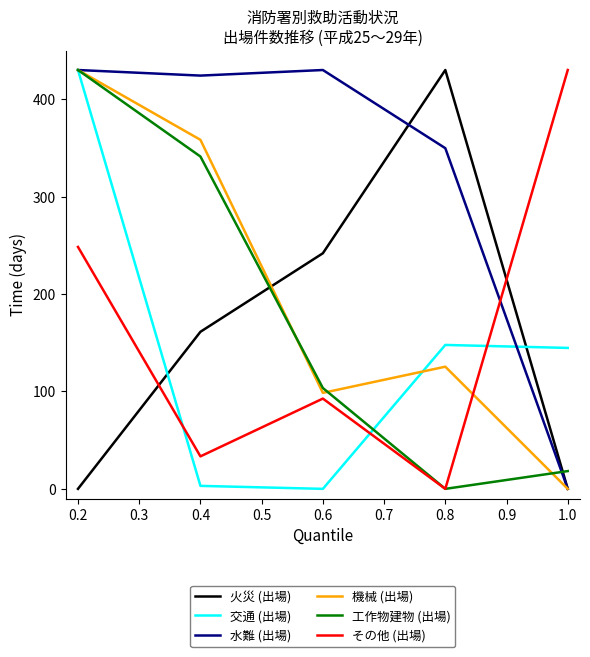

What is the difference between the maximum and second lowest values in the 火災 (出場) series?

430.0